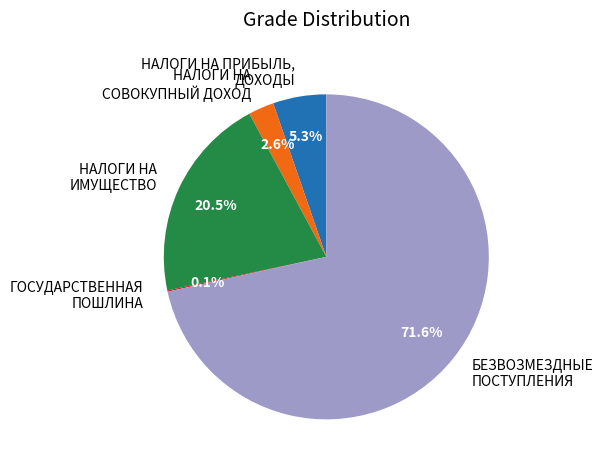

Which slice is the largest?

БЕЗВОЗМЕЗДНЫЕ ПОСТУПЛЕНИЯ